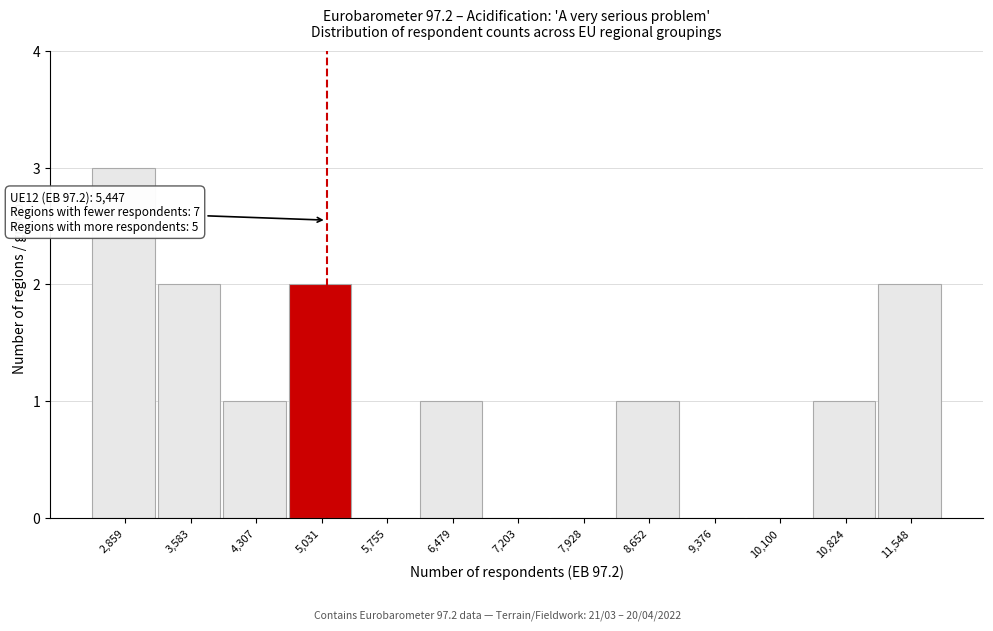

Reading right to left, what are all the values shown in this chart?

11,548=2	10,824=1	10,100=0	9,376=0	8,652=1	7,928=0	7,203=0	6,479=1	5,755=0	5,031=2	4,307=1	3,583=2	2,859=3